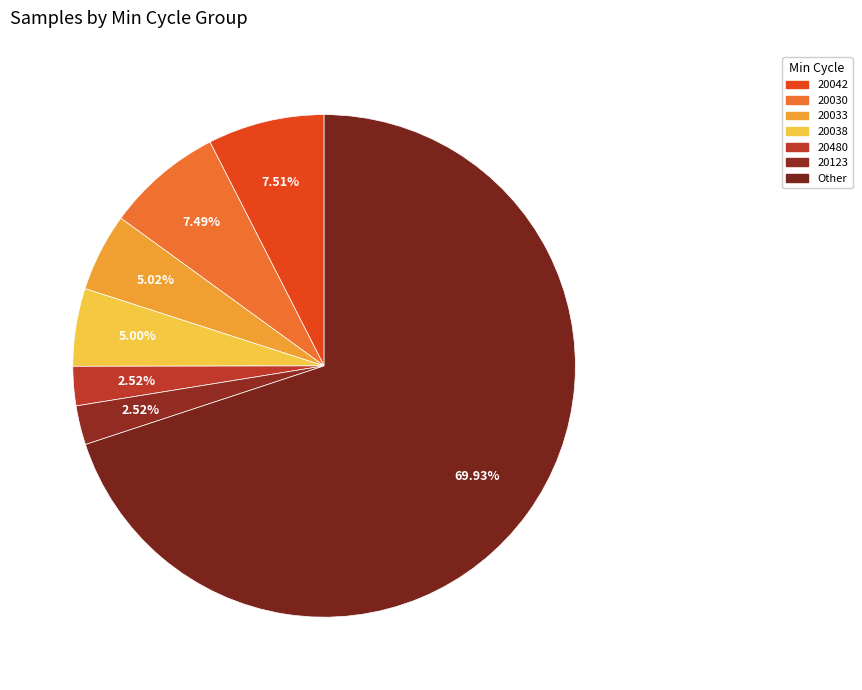

How many slices are in this pie chart?

7